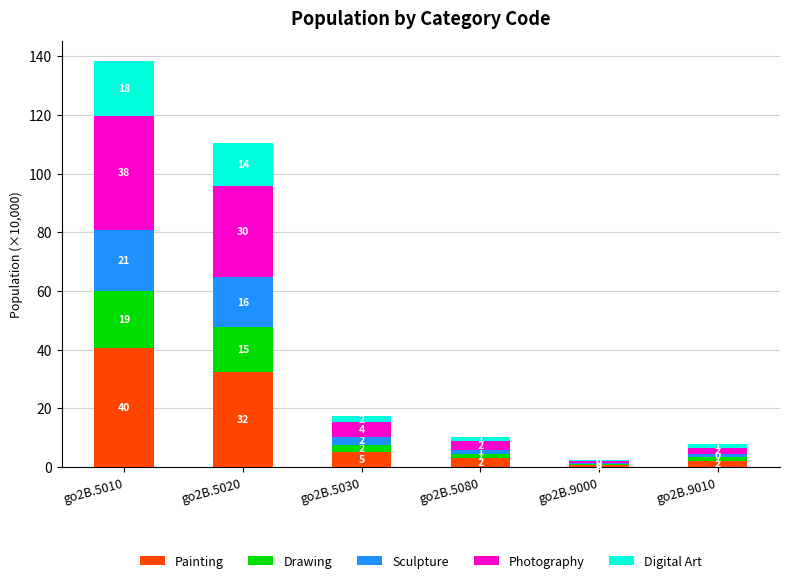

Are the bars grouped side by side (vs. stacked)?

No